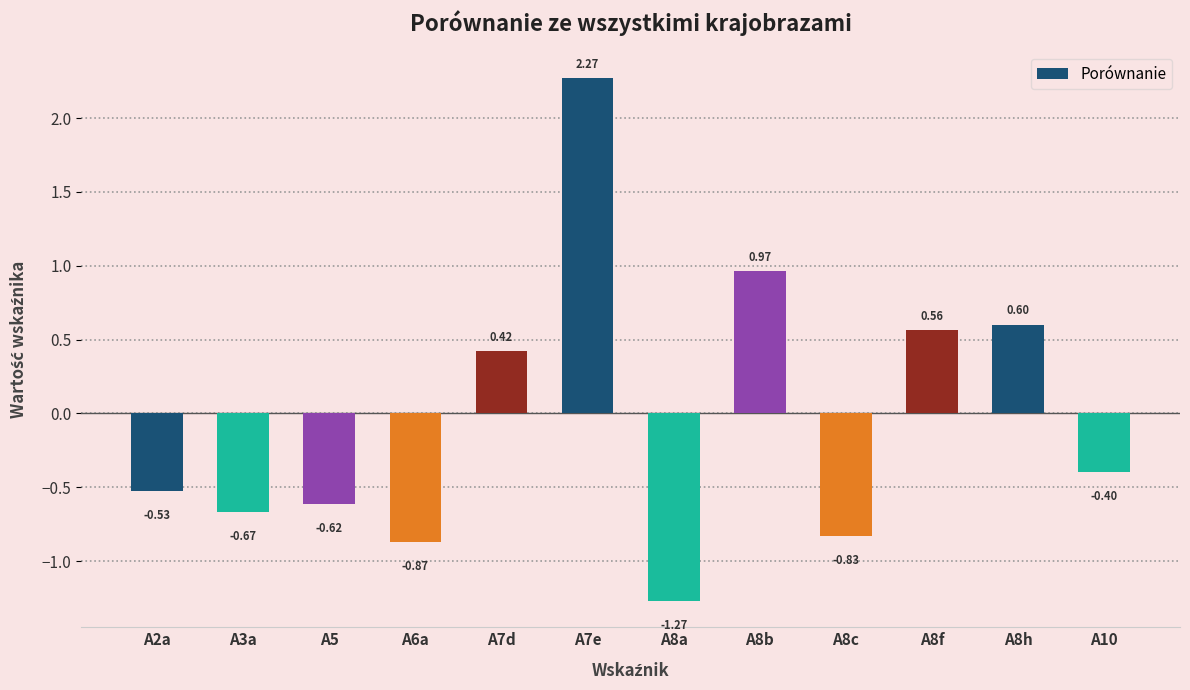

What is the label of the 8th bar from the right?

A7d